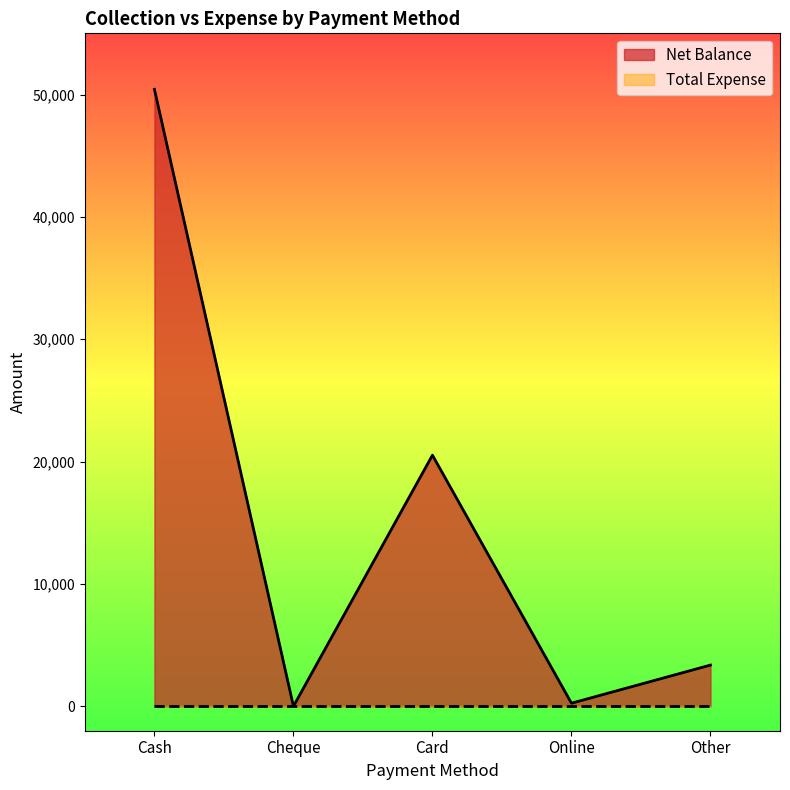

What is the change in value from Online to Other?

+3118